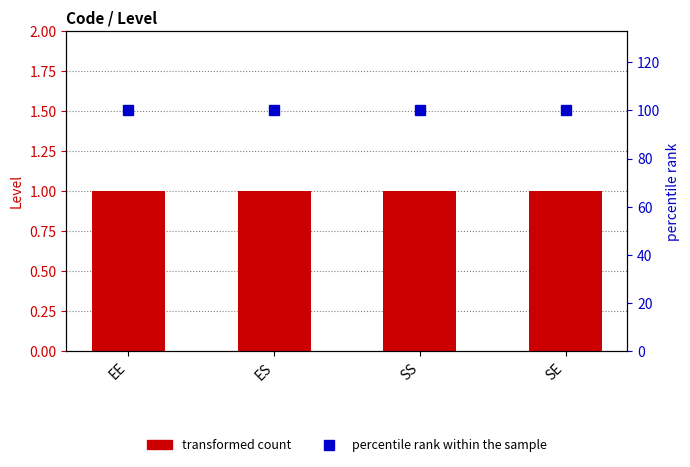

Which series has the widest spread of values?

Level